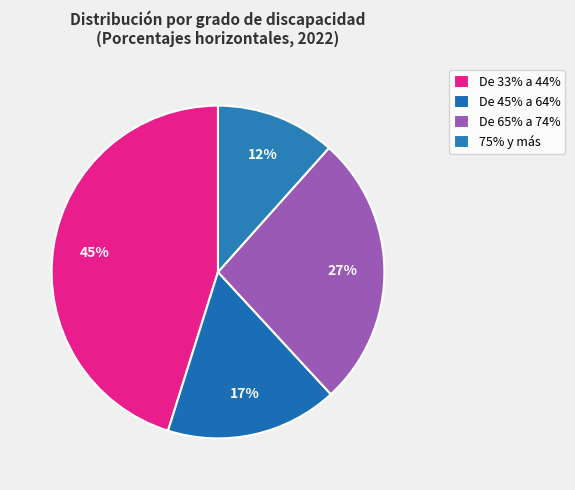

Count the number of slices in the pie.

4